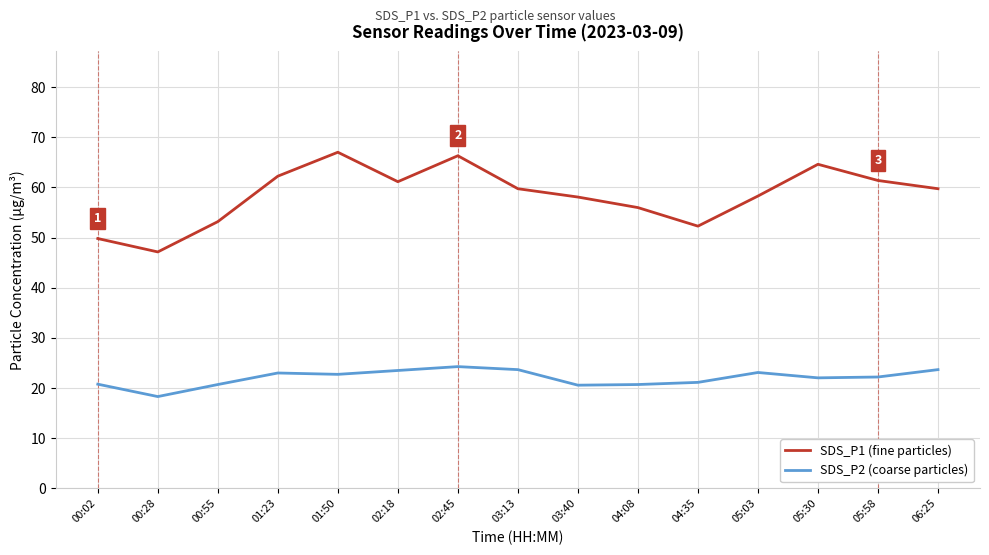

What is the difference between the highest and lowest values at 02:18?

37.6